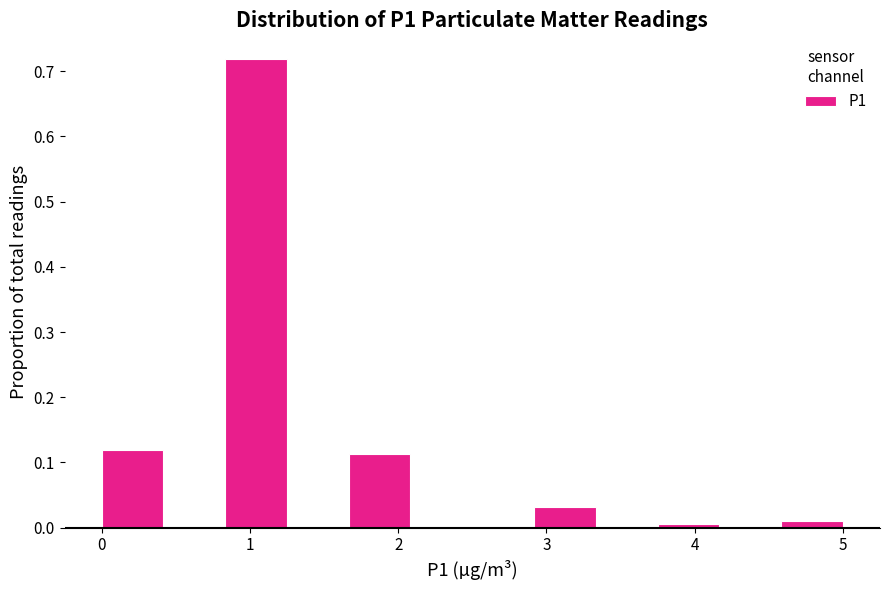

Reading left to right, list every bar in this chart as the range it spans on the x-axis followed by its height. Neither the bar edges nor the heights are printed on the chart, so give them approximately, as read against the axes.

0.0 to 0.4: 0.12
0.4 to 0.8: 0
0.8 to 1.3: 0.72
1.3 to 1.7: 0
1.7 to 2.1: 0.11
2.1 to 2.5: 0
2.5 to 2.9: 0
2.9 to 3.3: 0.03
3.3 to 3.8: 0
3.8 to 4.2: under 0.01
4.2 to 4.6: 0
4.6 to 5.0: 0.01